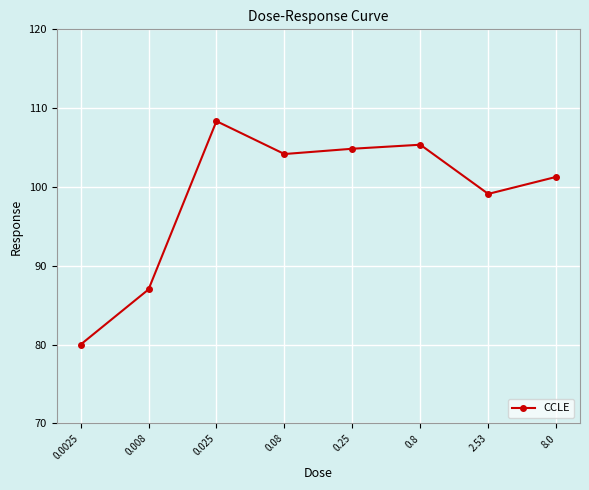

Between 8.0 and 0.08, which is larger?

0.08